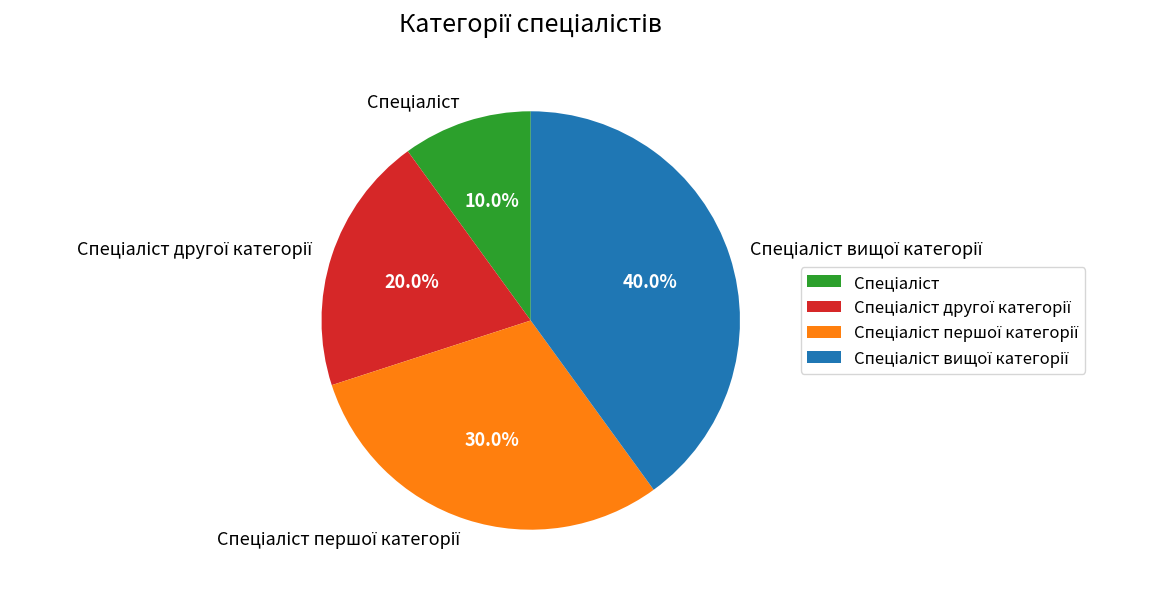

Is there any slice that represents more than half of the pie?

No